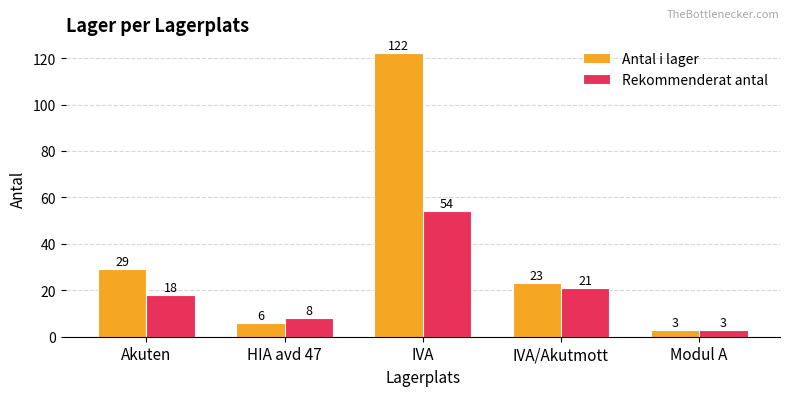

How many data points in Antal i lager are less than 23?

2